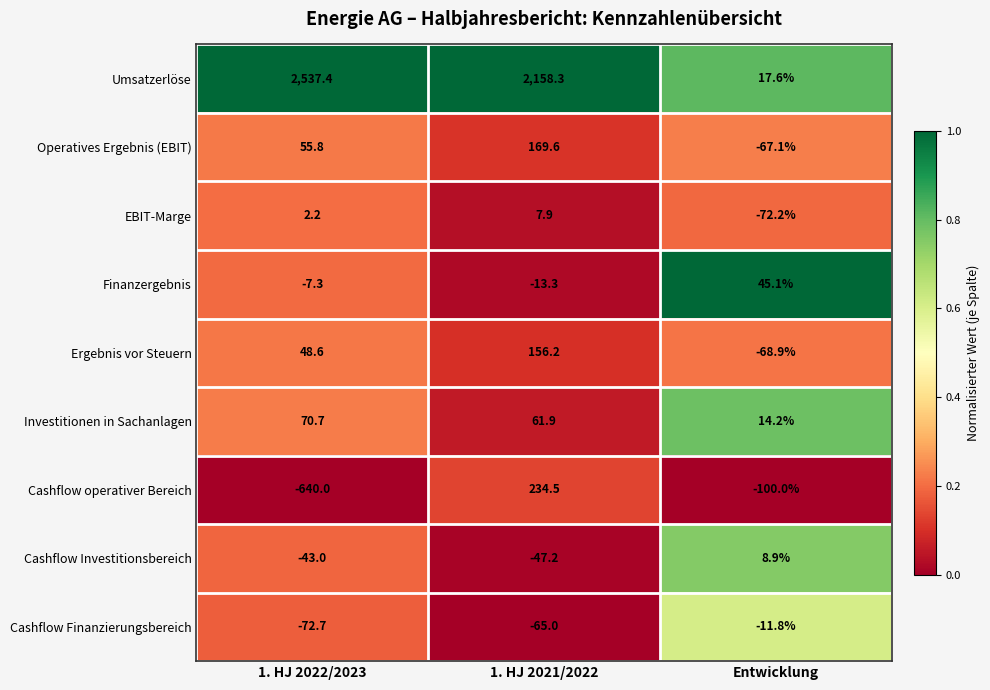

The value of Operatives Ergebnis (EBIT) at 1. HJ 2021/2022 is 304.3. True or false?

False